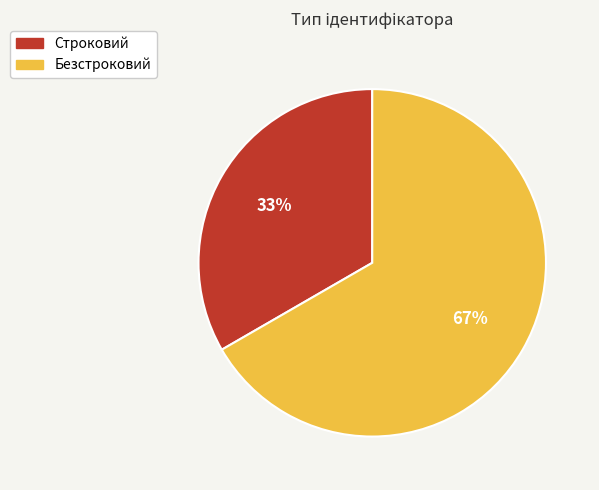

Which has a higher value, Безстроковий or Строковий?

Безстроковий